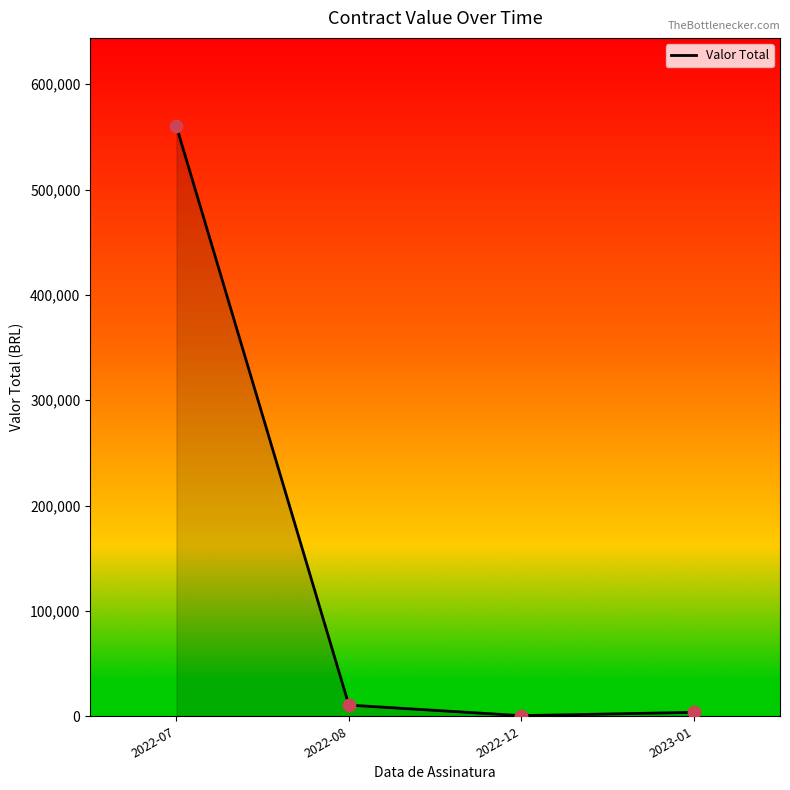

Which has a higher value, 2023-01 or 2022-08?

2022-08